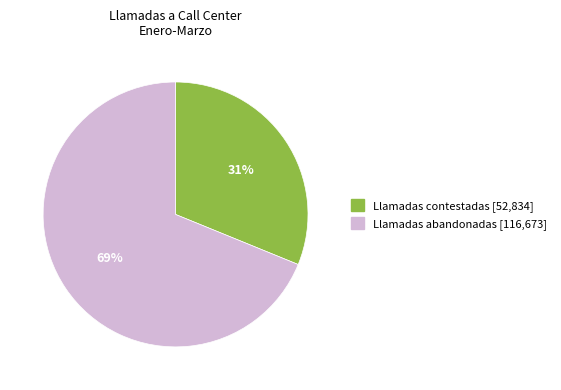

Is there any slice that represents more than half of the pie?

Yes